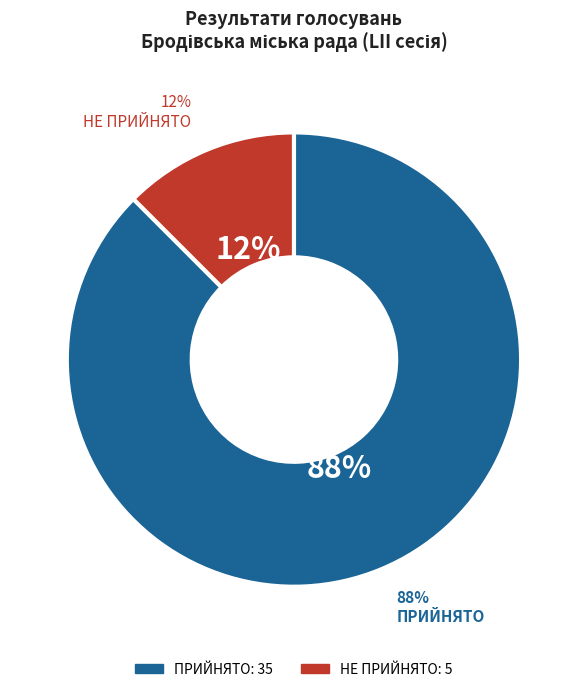

Rank the categories by value from lowest to highest.

НЕ ПРИЙНЯТО, ПРИЙНЯТО